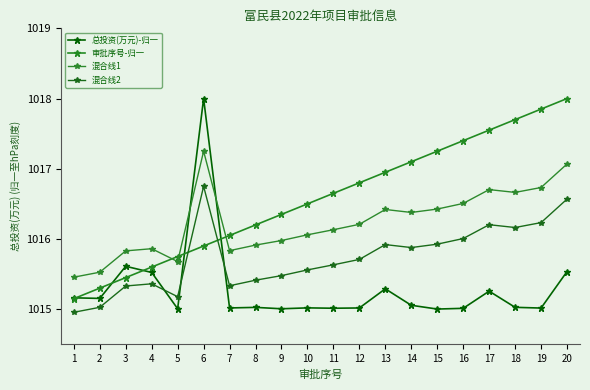

True or false: 混合线1 and 混合线2 intersect in this chart.

False